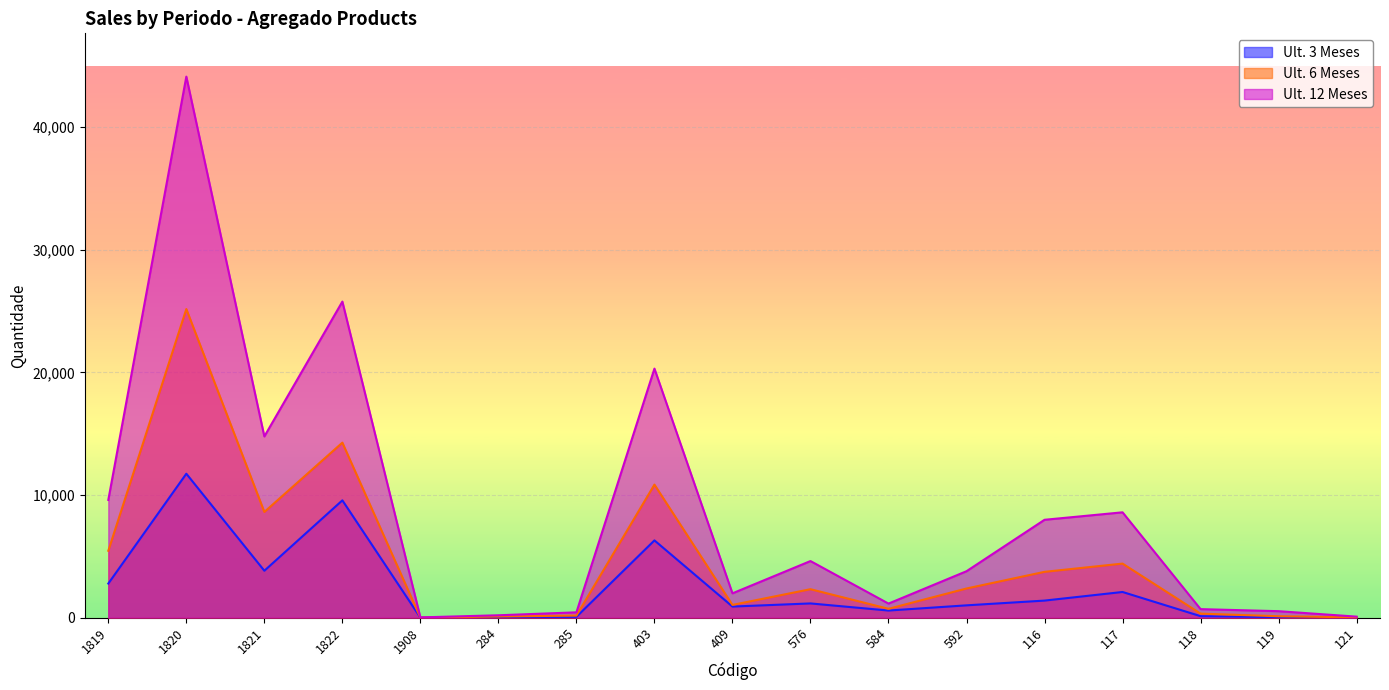

How many values in the Ult. 12 Meses series are below 3786?

8